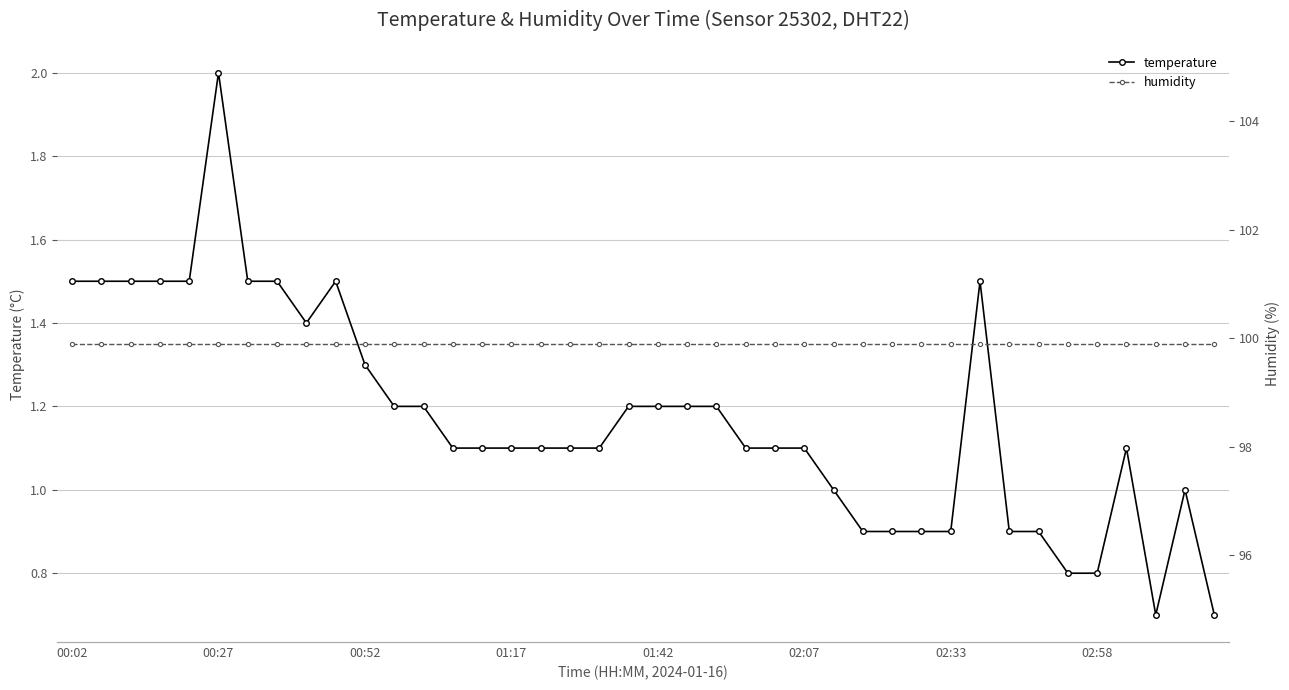

List the series in order of their peak value, lowest first.

temperature, humidity